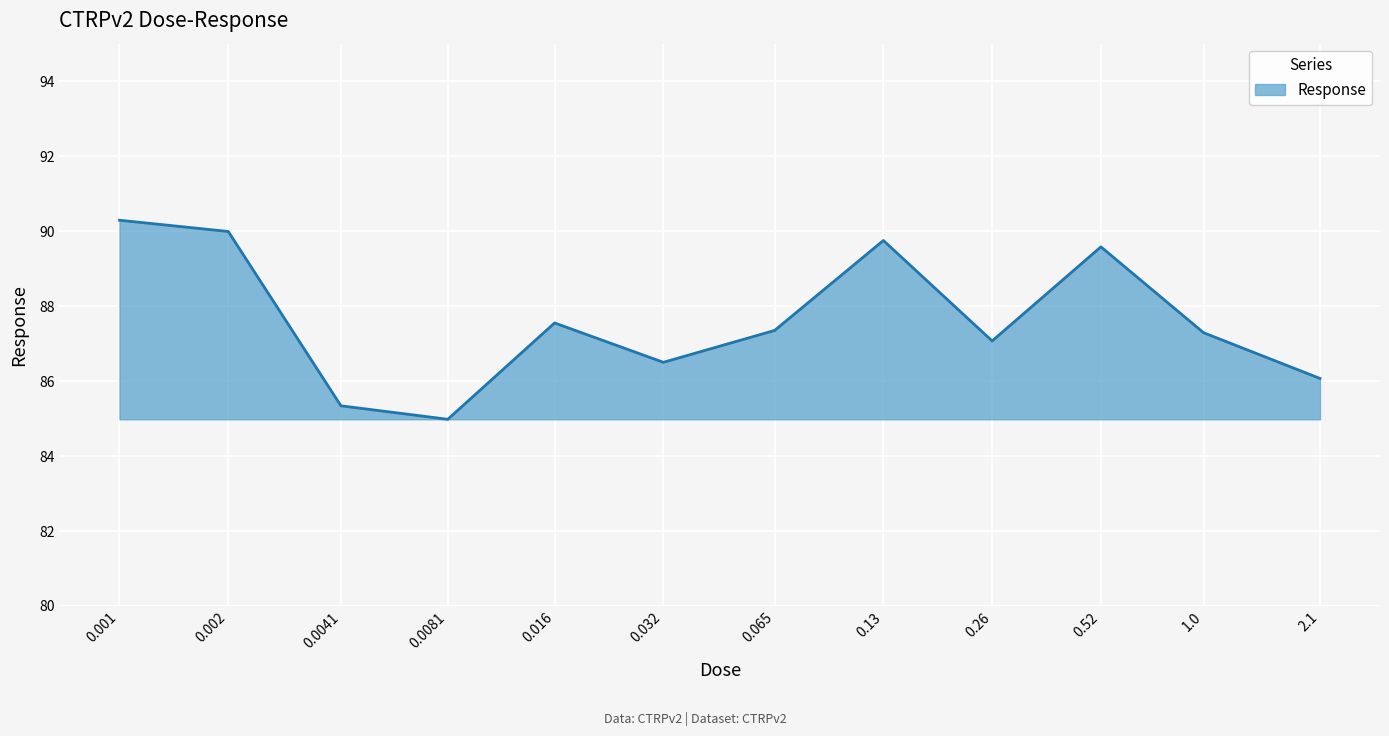

What is the difference between the maximum and minimum values?

5.3